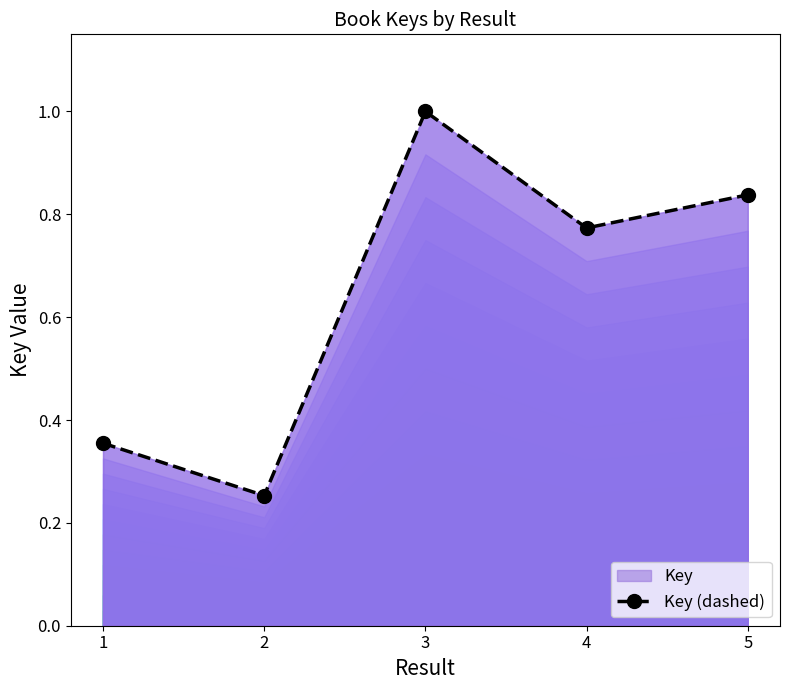

True or false: there are more than 1 points higher than both neighbors.

False